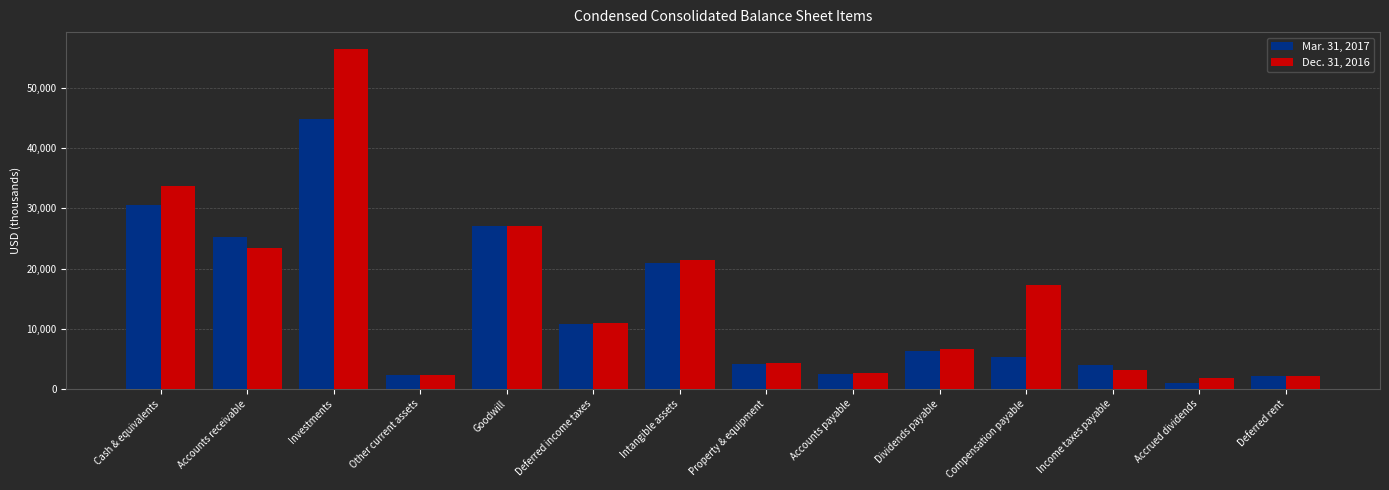

What is the average value of the Dec. 31, 2016 series?

15235